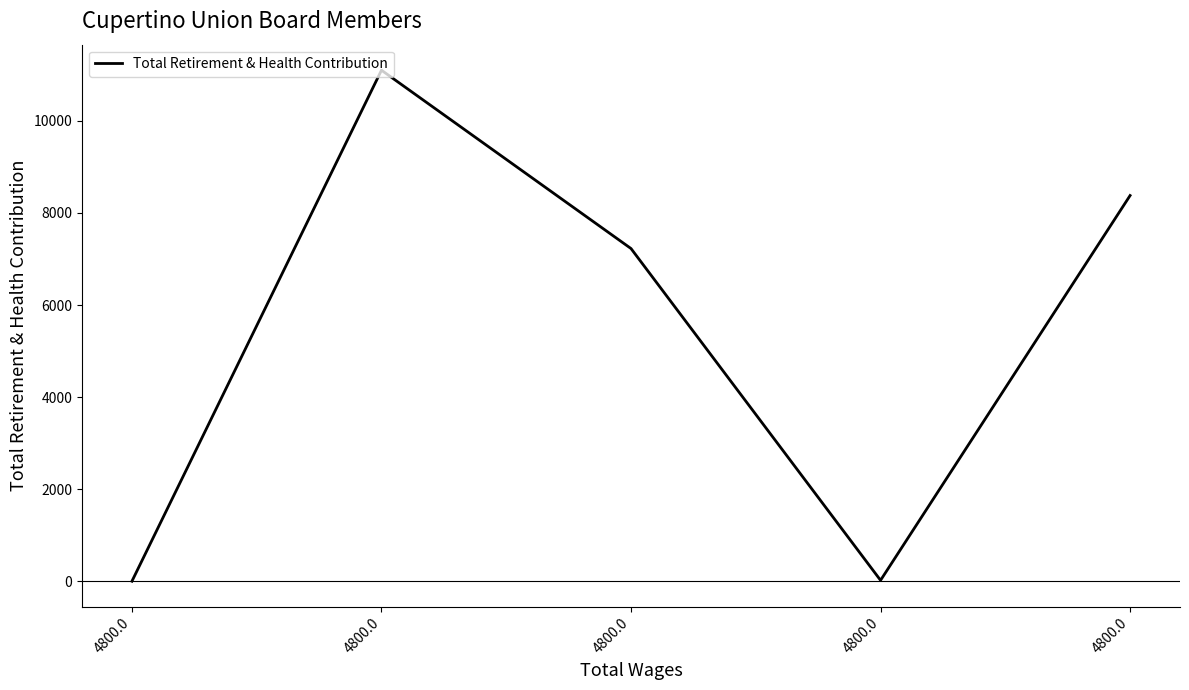

Reading left to right, extract all data points from this chart.

0	11101	7227	20	8379